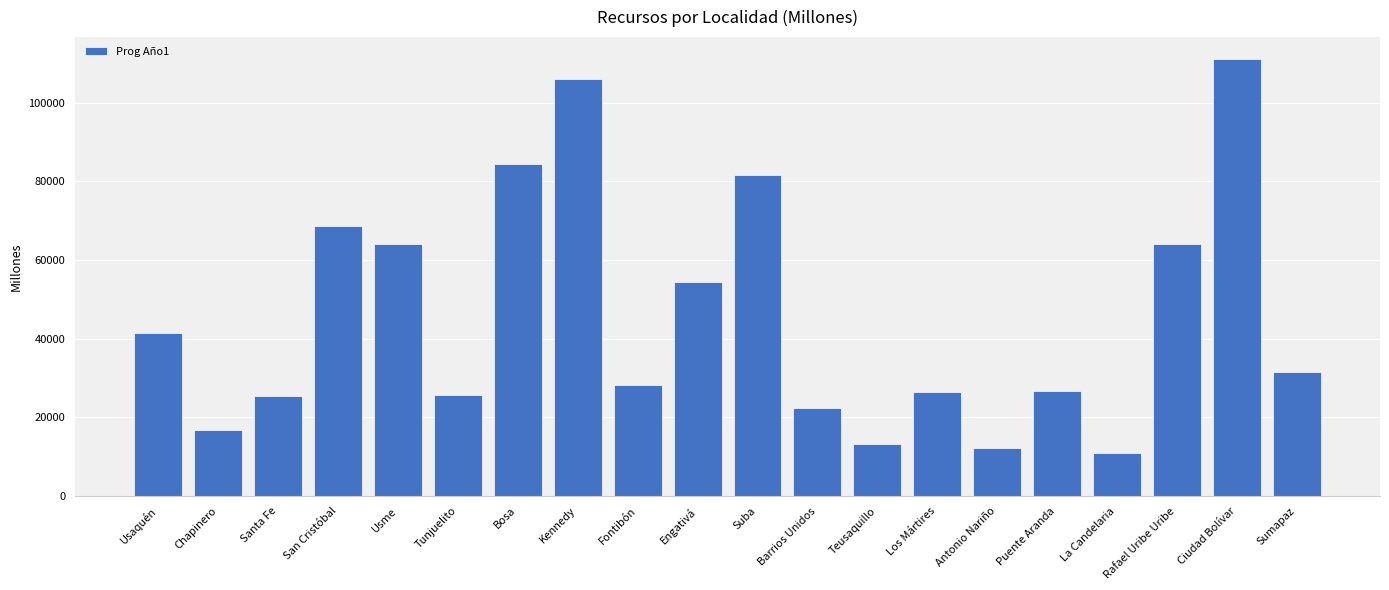

What is the label of the 4th bar from the left?

San Cristóbal